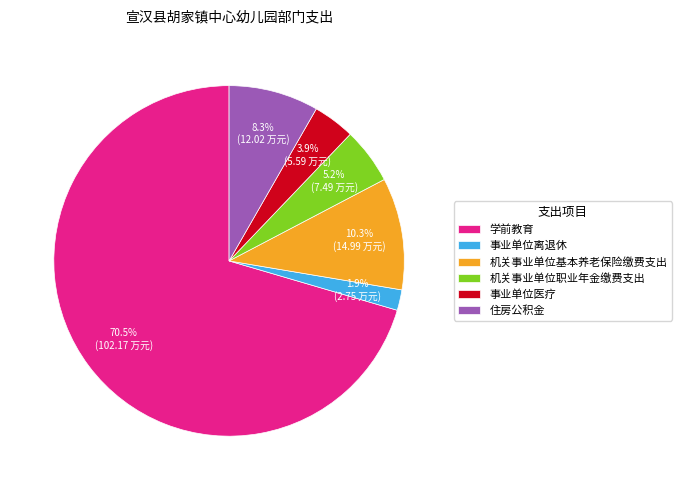

What is the ratio of the value at 机关事业单位职业年金缴费支出 to the value at 事业单位医疗?

1.3